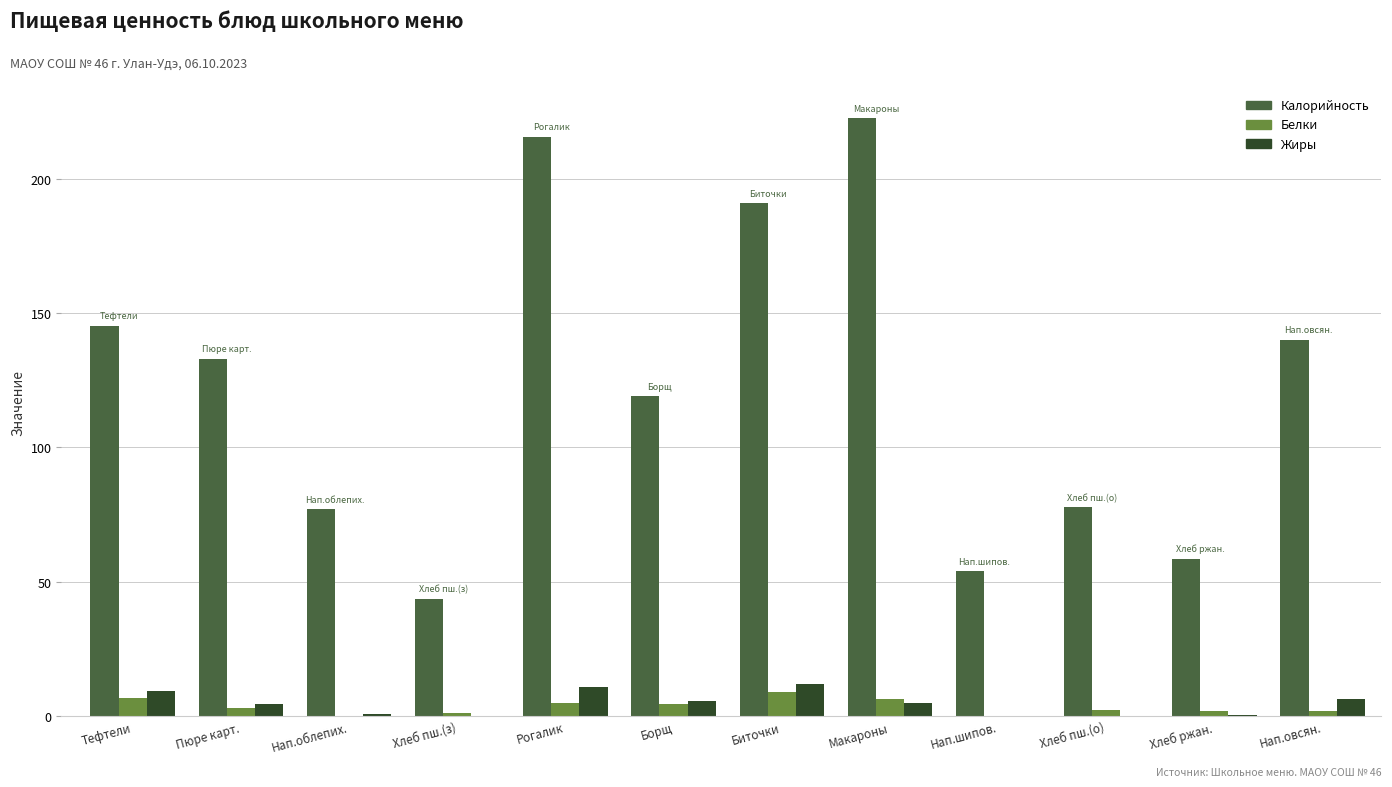

What is the maximum value shown in the chart?

222.5